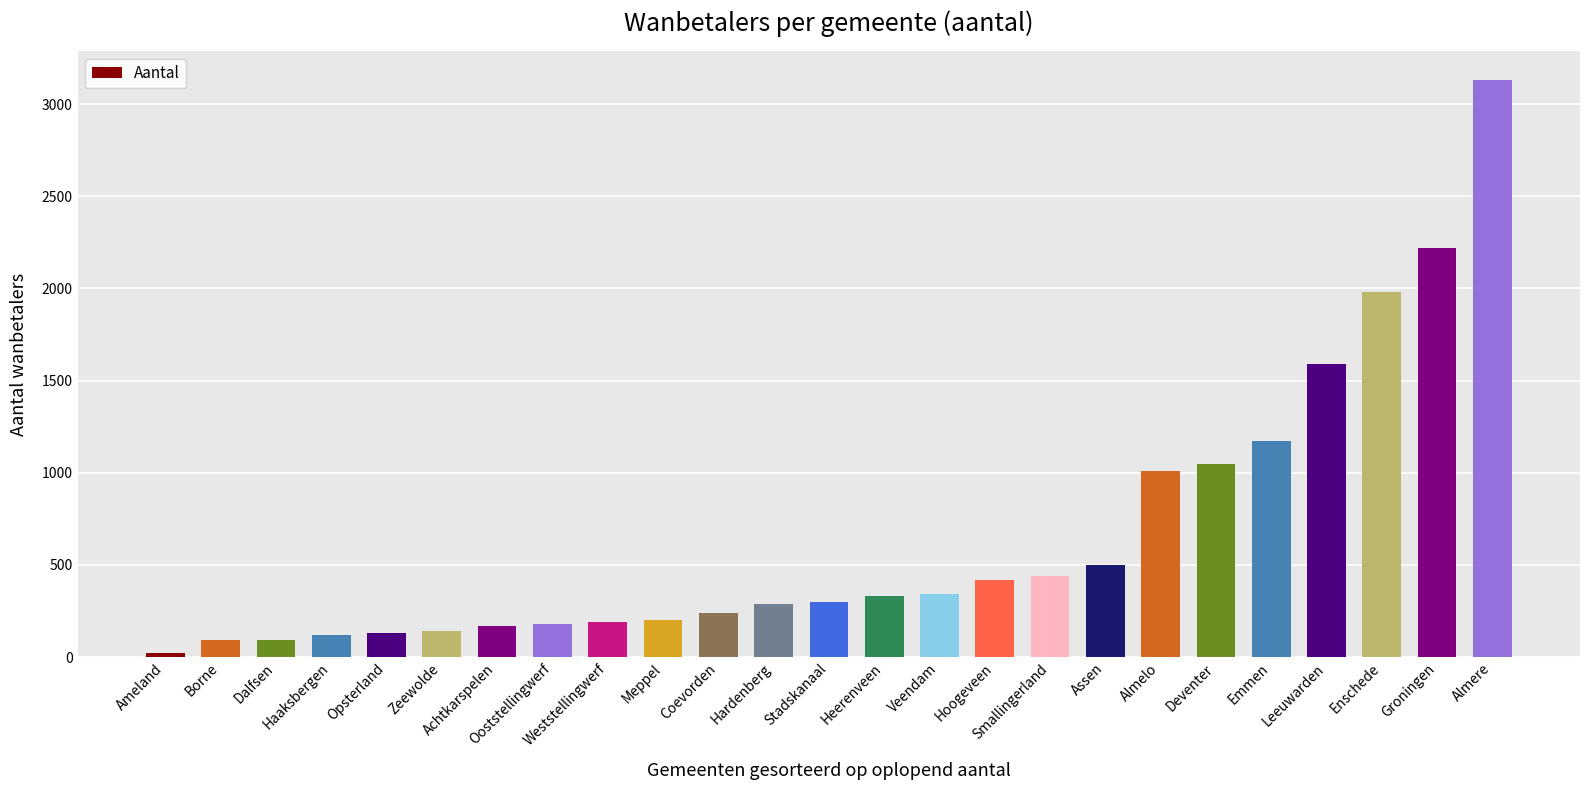

What is the sum of all values?

16340